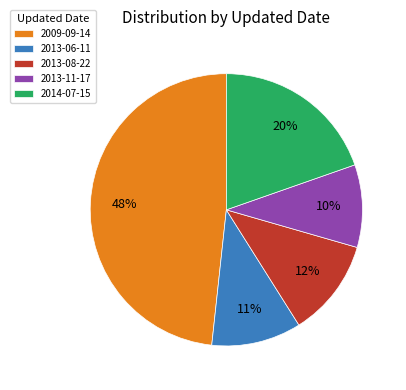

The 2009-09-14 slice represents 16% of the pie. True or false?

False